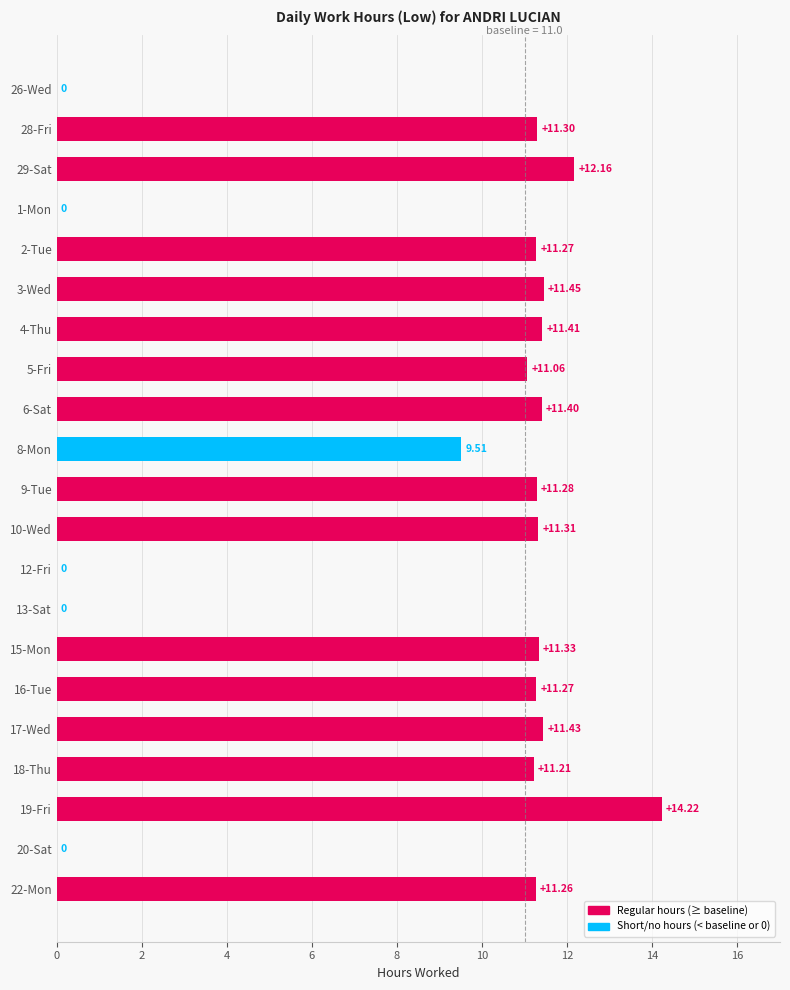

What is the ratio of the value at 5-Fri to the value at 9-Tue?

1.0